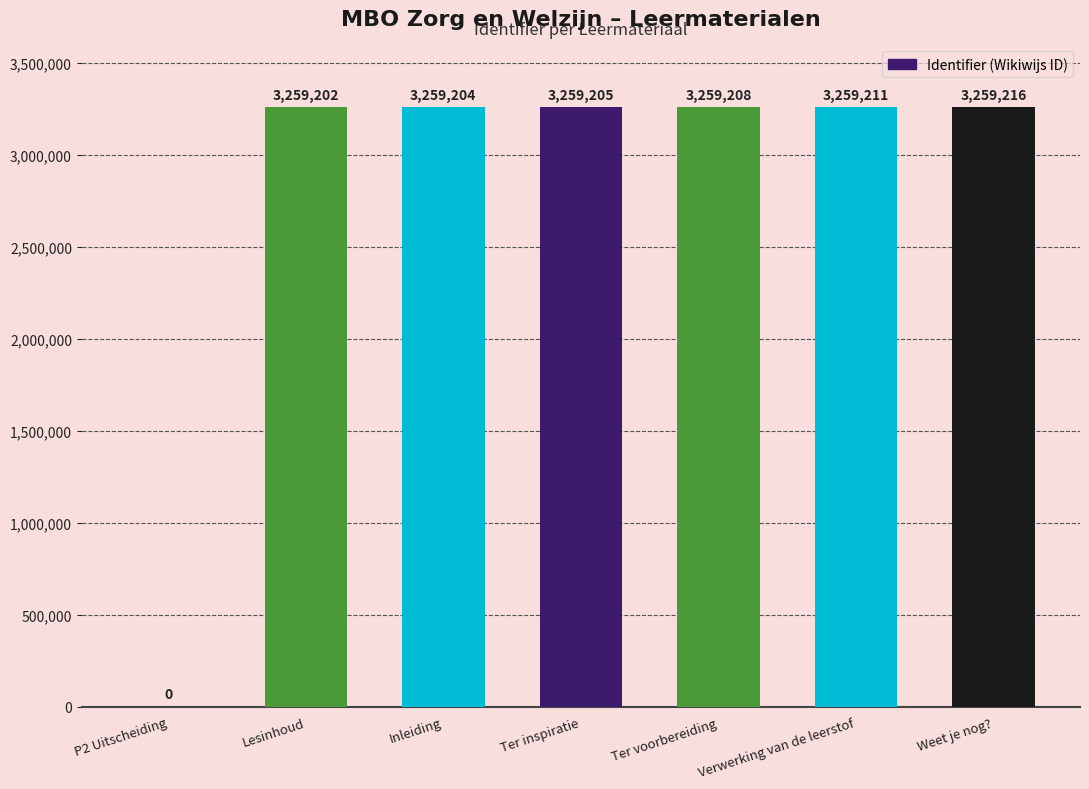

At which category does the chart reach its peak across all series?

Weet je nog?